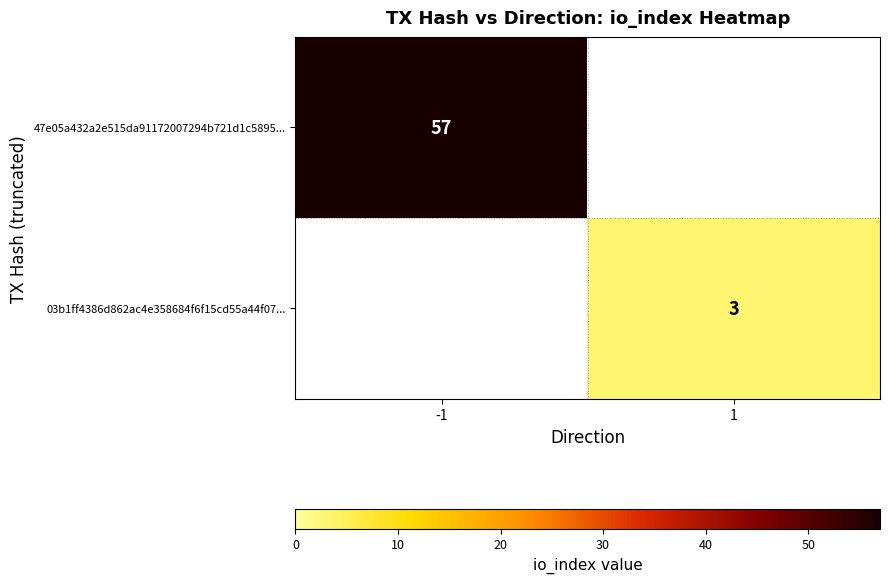

Is the value of 03b1ff4386d862ac4e358684f6f15cd55a44f07... at 1 greater than the value of 47e05a432a2e515da91172007294b721d1c5895... at -1?

No